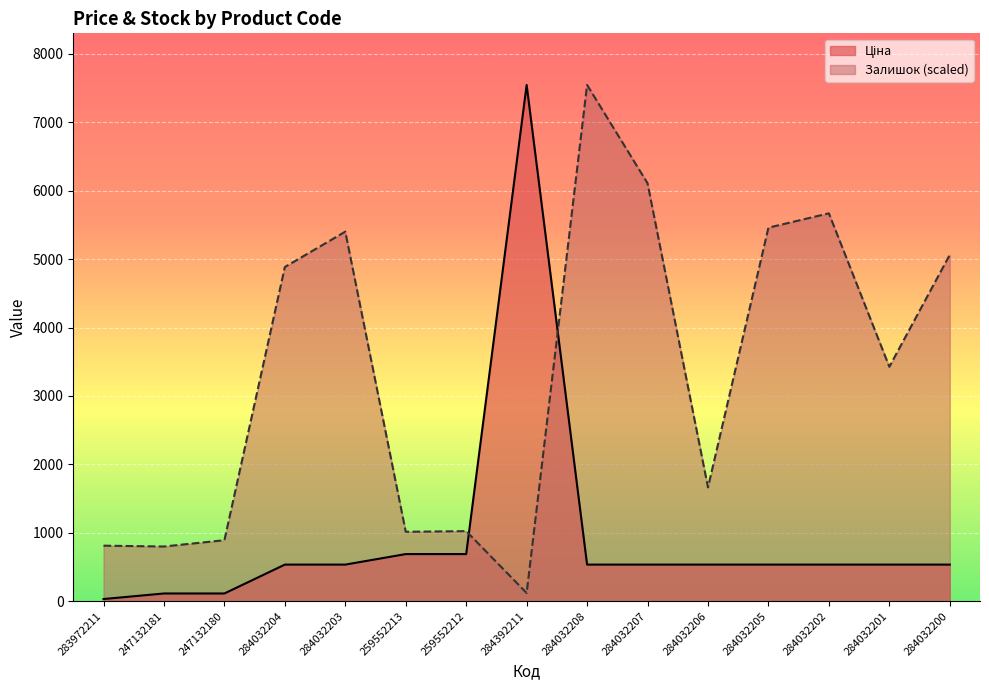

In Залишок, how many points are higher than both neighbors (excluding endpoints)?

4